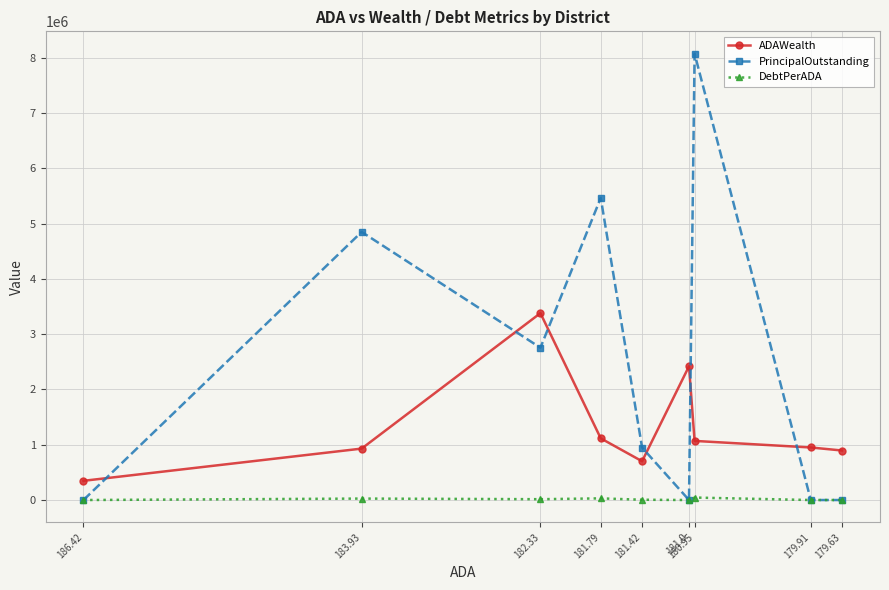

How many distinct data groups are displayed?

3